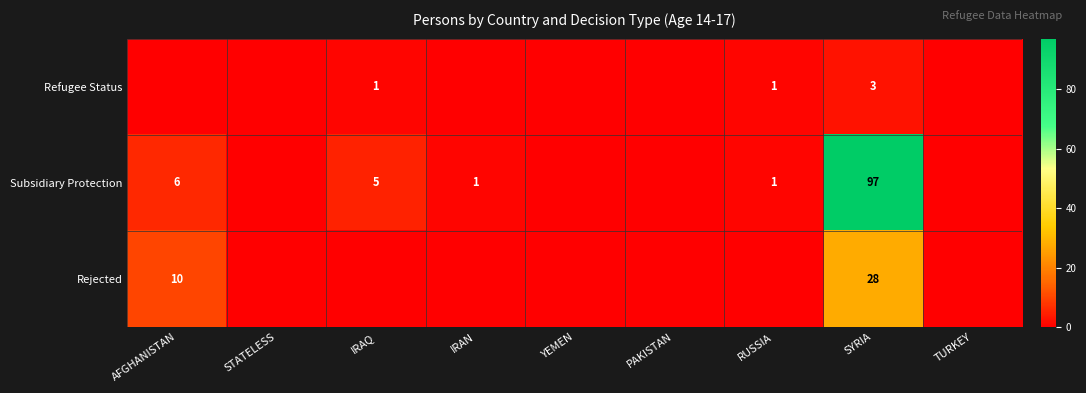

What is the total value across all series at IRAN?

1